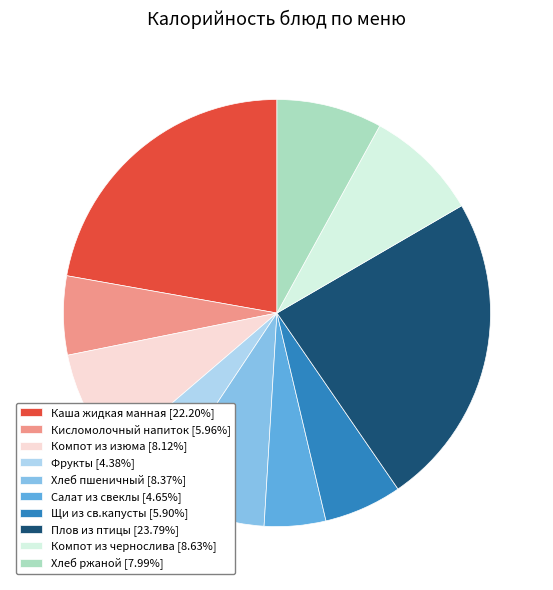

What is the largest slice in the pie chart?

Плов из птицы